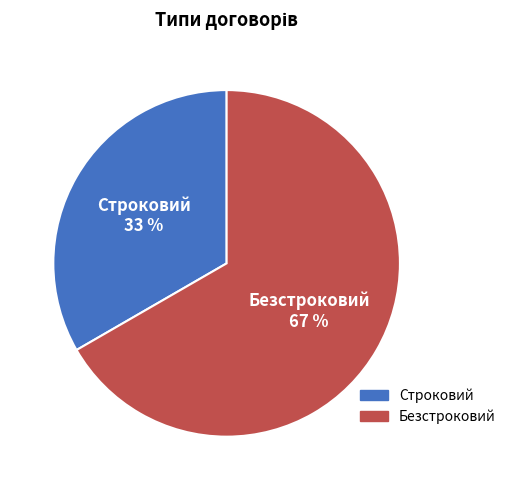

What is the smallest slice in the pie chart?

Строковий